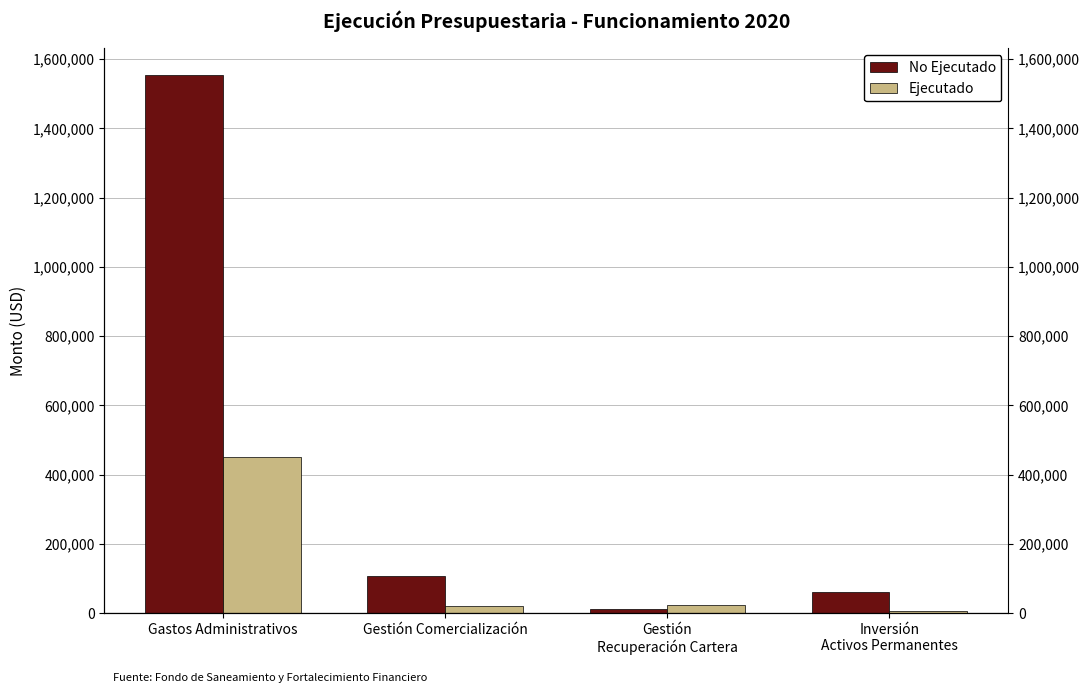

What is the total value across all series at Gestión Comercialización?

127990.0